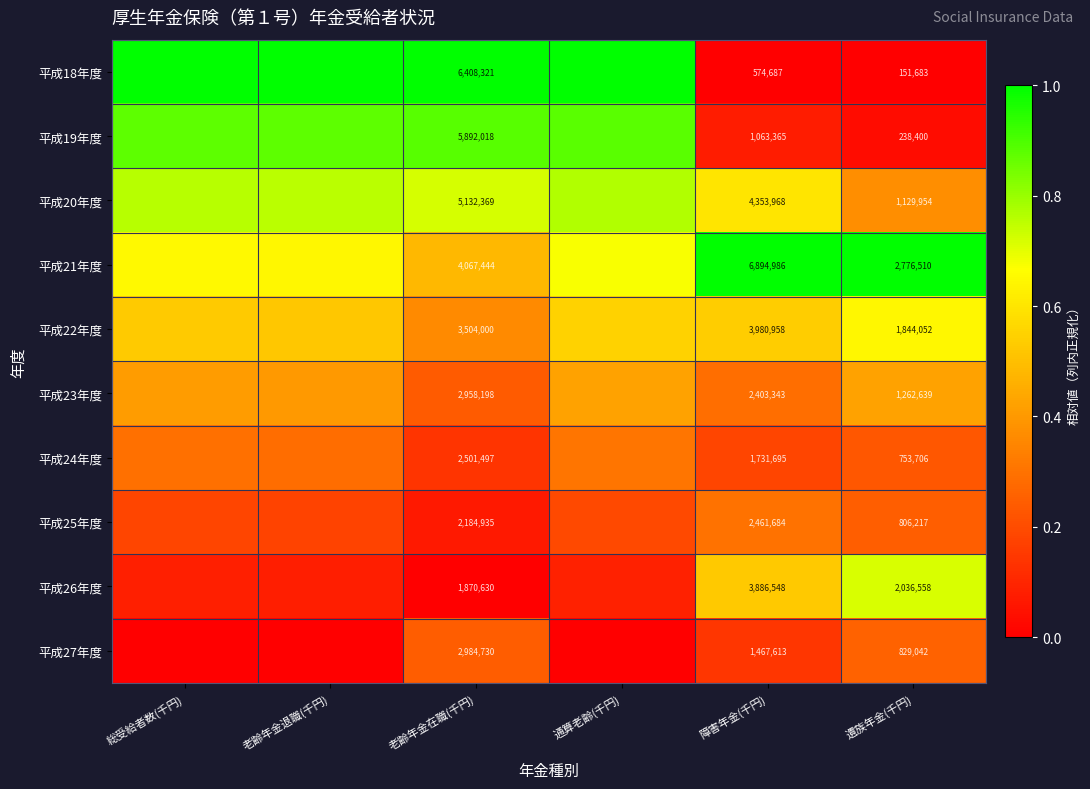

Is the value of 平成23年度 at 障害年金(千円) greater than the value of 平成22年度 at 障害年金(千円)?

No